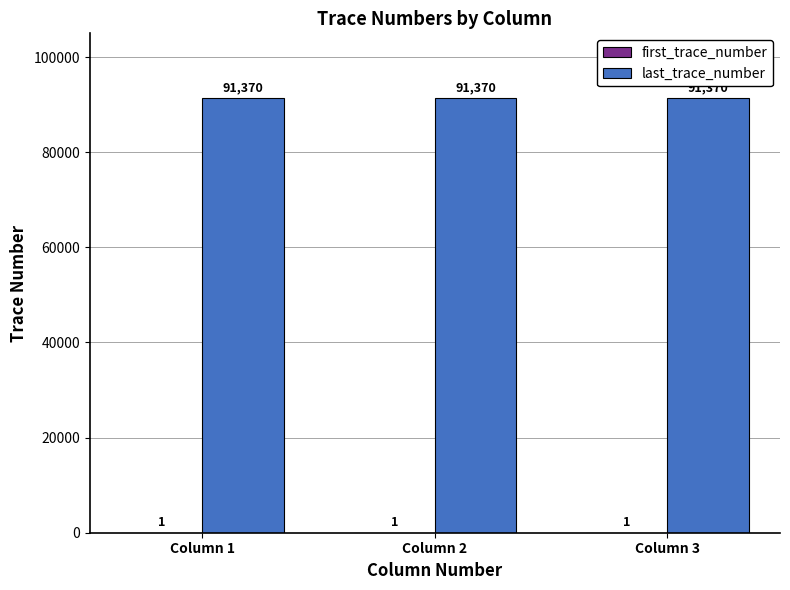

Which series has the largest total across all categories?

last_trace_number